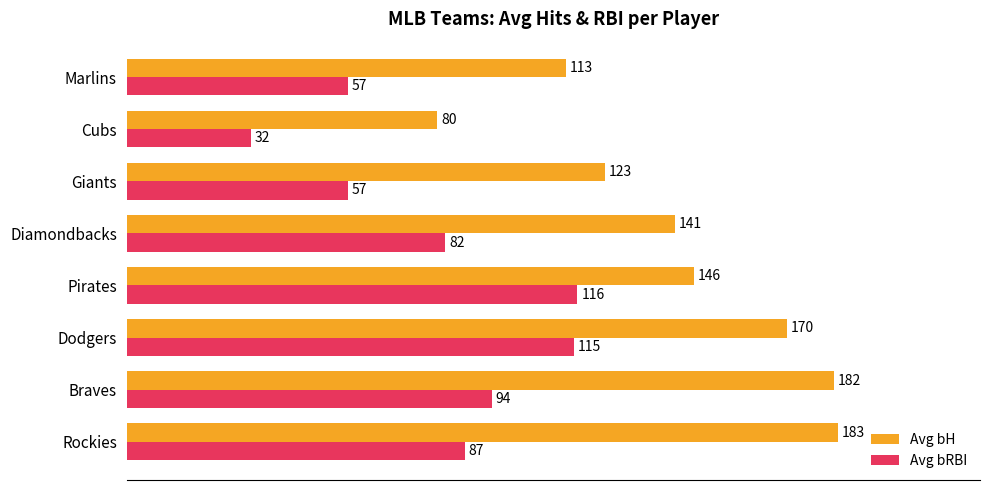

The value of Avg bRBI at Pirates is 116. True or false?

True